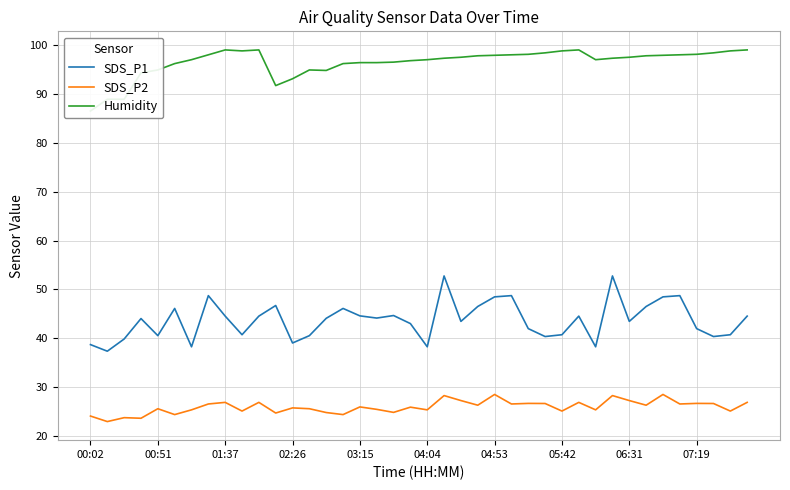

True or false: SDS_P2 and SDS_P1 intersect in this chart.

False